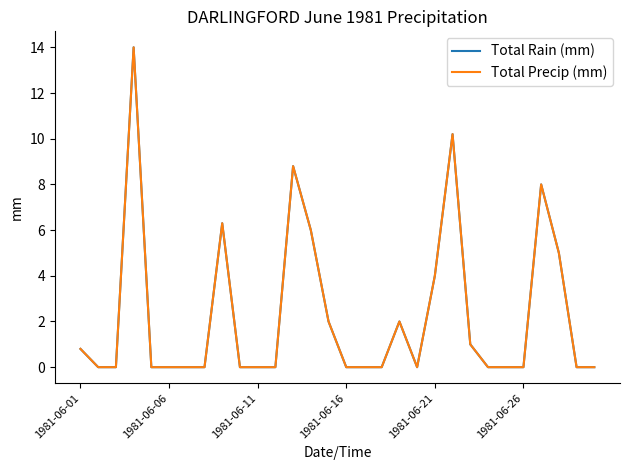

Does the chart display data point markers on the line(s)?

No